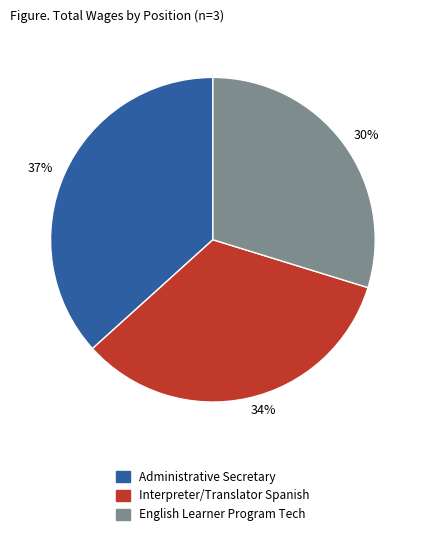

True or false: 30% accounts for 17% of the total.

False